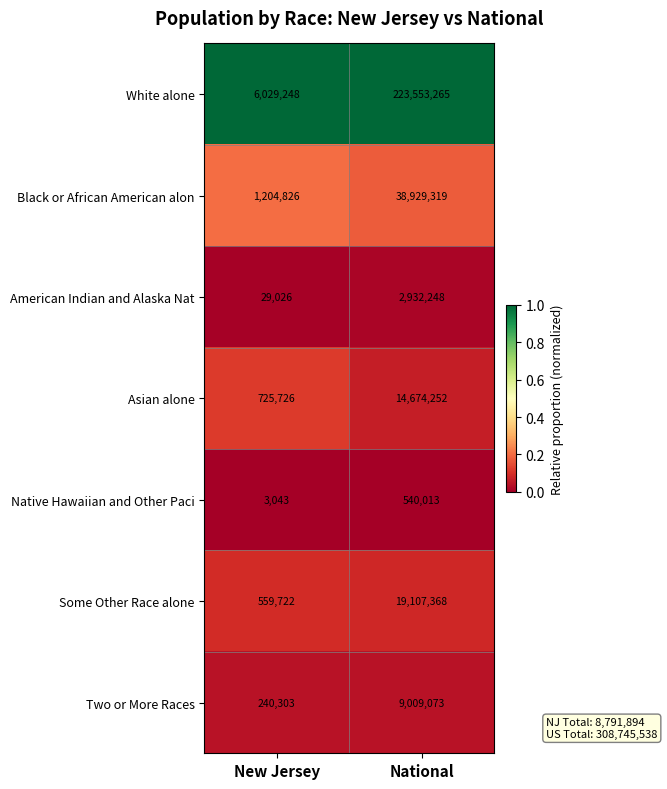

What is the lowest value of the Some Other Race alone series?

559722